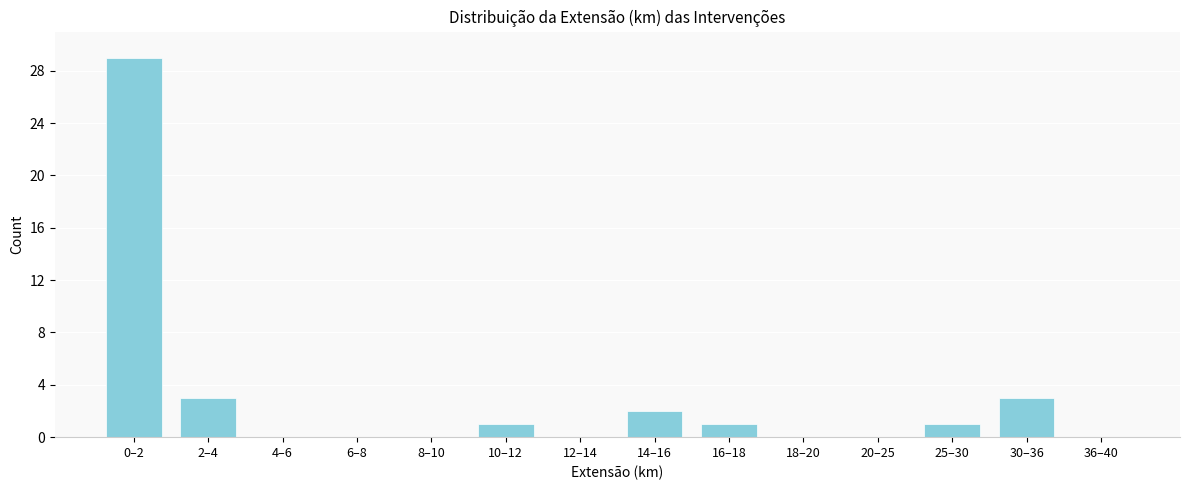

Reading left to right, extract all data points from this chart.

0–2=29	2–4=3	4–6=0	6–8=0	8–10=0	10–12=1	12–14=0	14–16=2	16–18=1	18–20=0	20–25=0	25–30=1	30–36=3	36–40=0